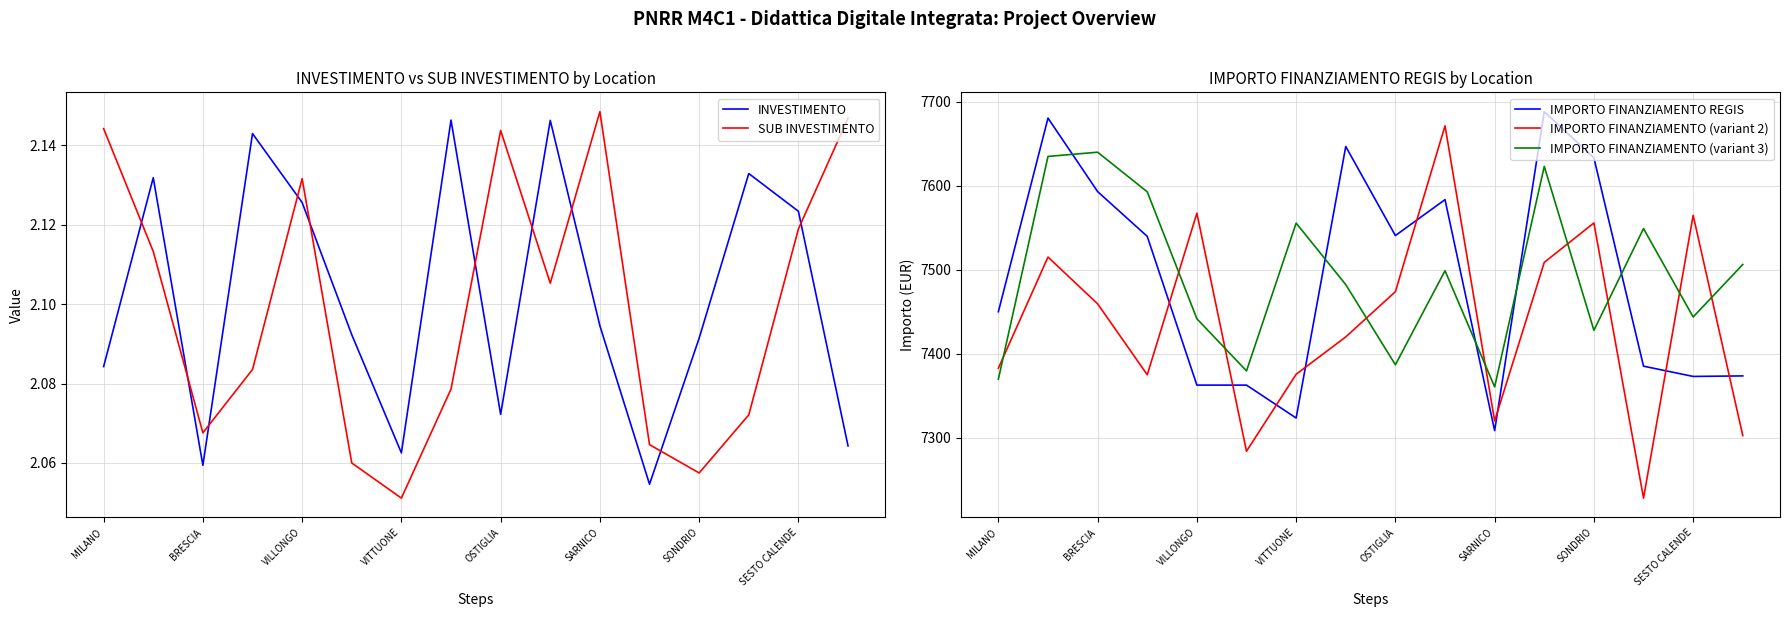

True or false: IMPORTO FINANZIAMENTO REGIS and INVESTIMENTO cross at least once.

False